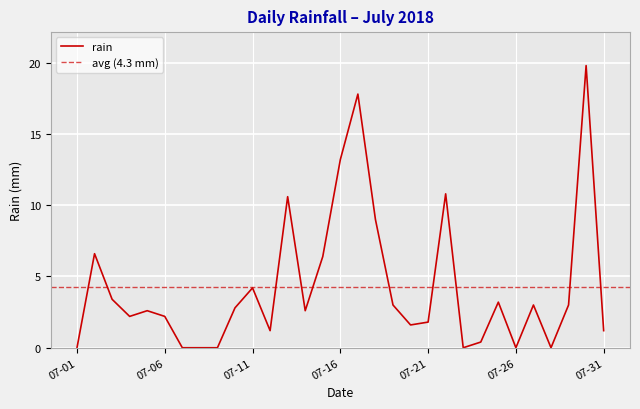

What is the difference between the second highest and minimum values?

17.8